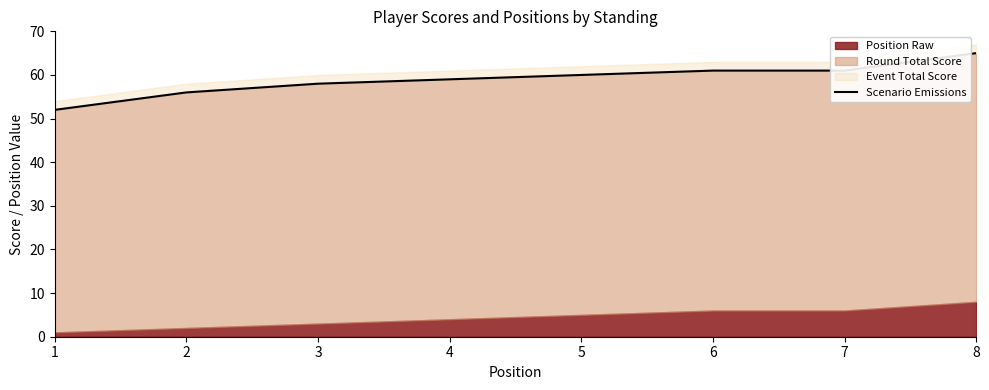

Reading left to right, what are all the values shown in this chart?

1=52	2=56	3=58	4=59	5=60	6=61	7=61	8=65